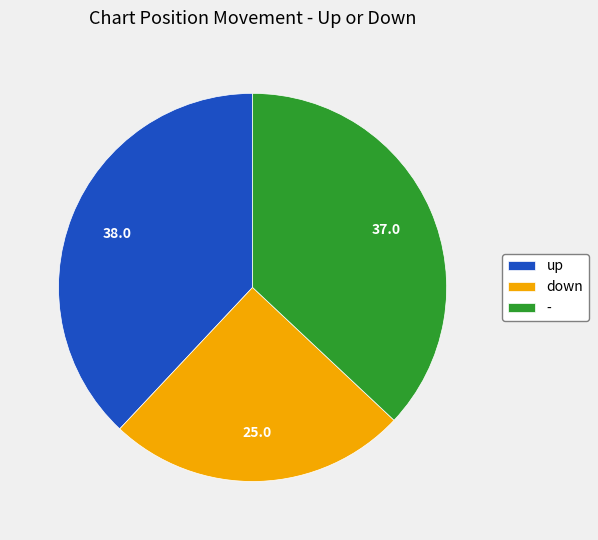

How many slices are in this pie chart?

3